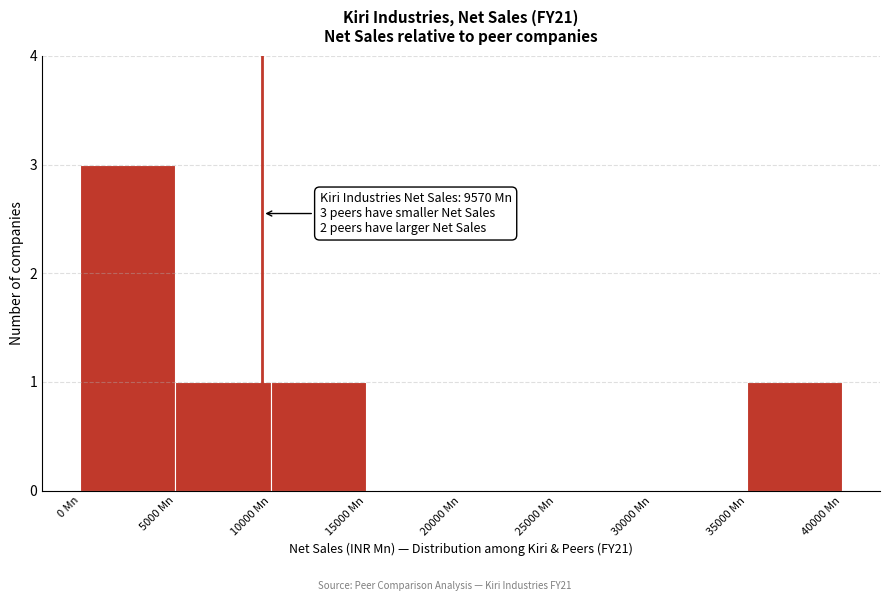

Over which range of the x-axis is the bar tallest?

0 to 5000